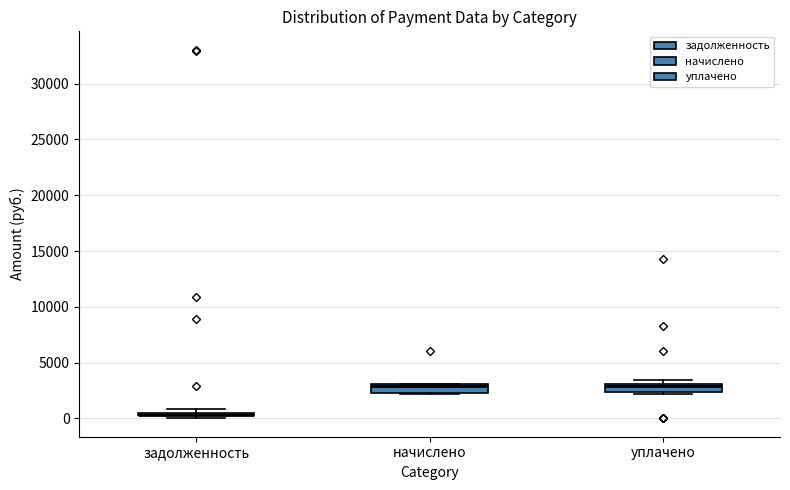

Where is the upper edge of the box for уплачено on the y-axis? The values are not printed on the chart, so give them approximately, as read against the axis.

3000